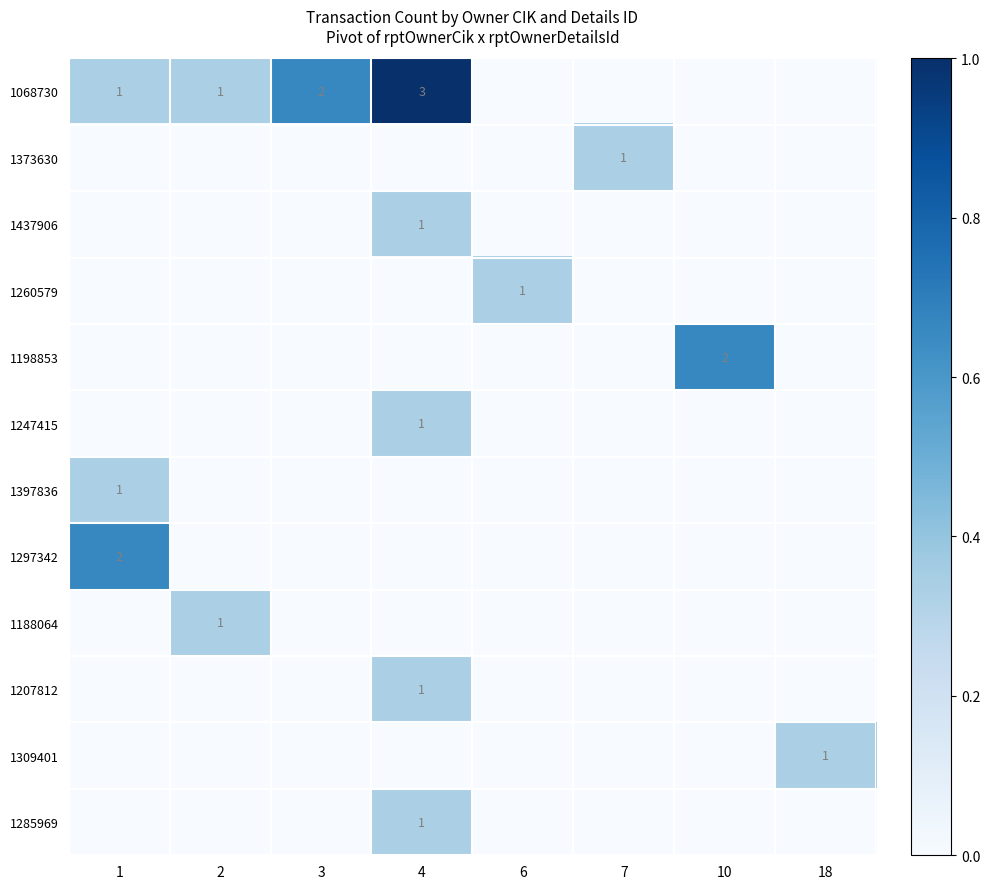

List the labels in order of 1198853 value, largest first.

10, 1, 2, 3, 4, 6, 7, 18